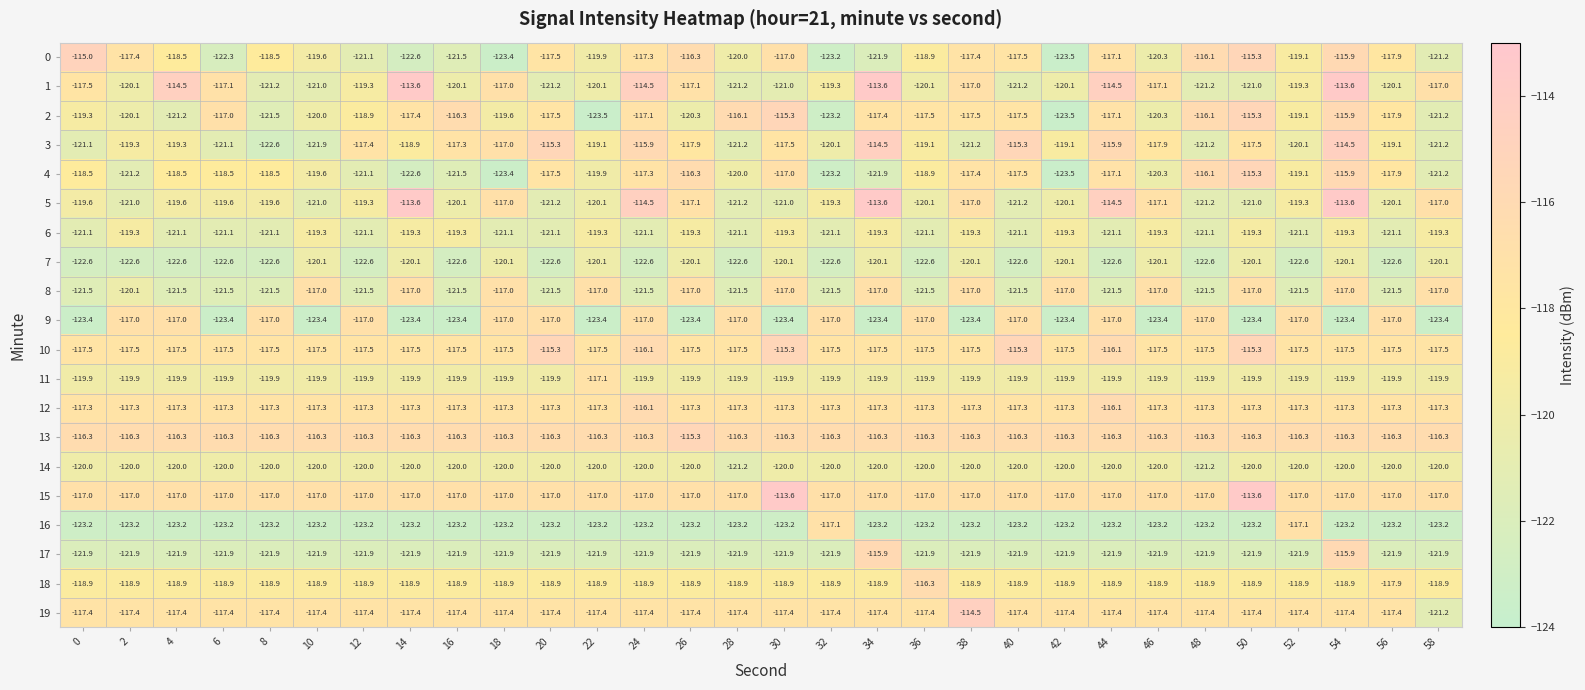

What is the difference between the highest and lowest values at 42?

7.2